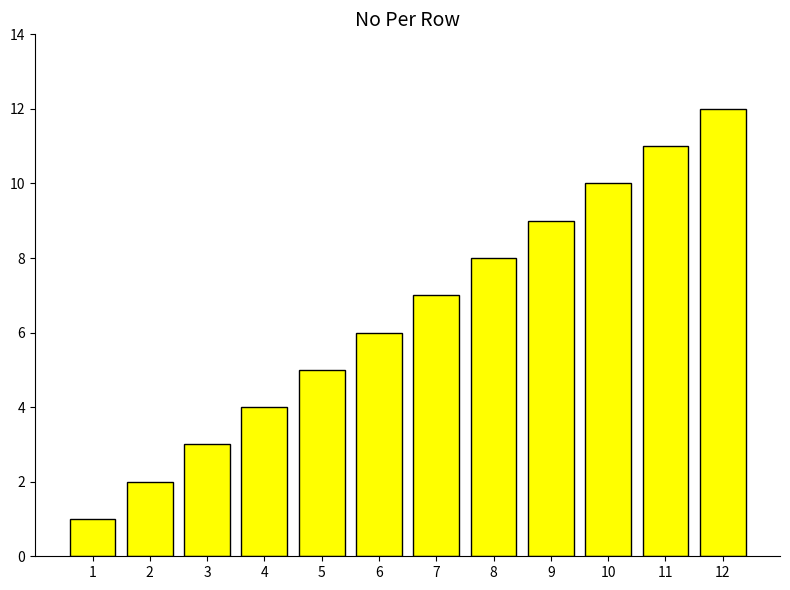

Is it true that the value at 3 is 5?

False